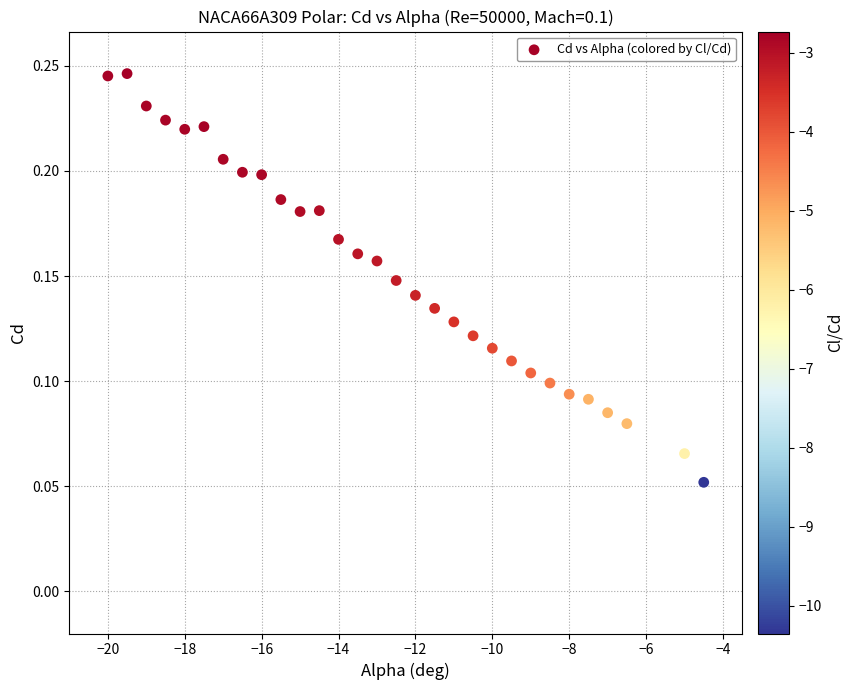

What is the range of X values (max minus min)?

15.5